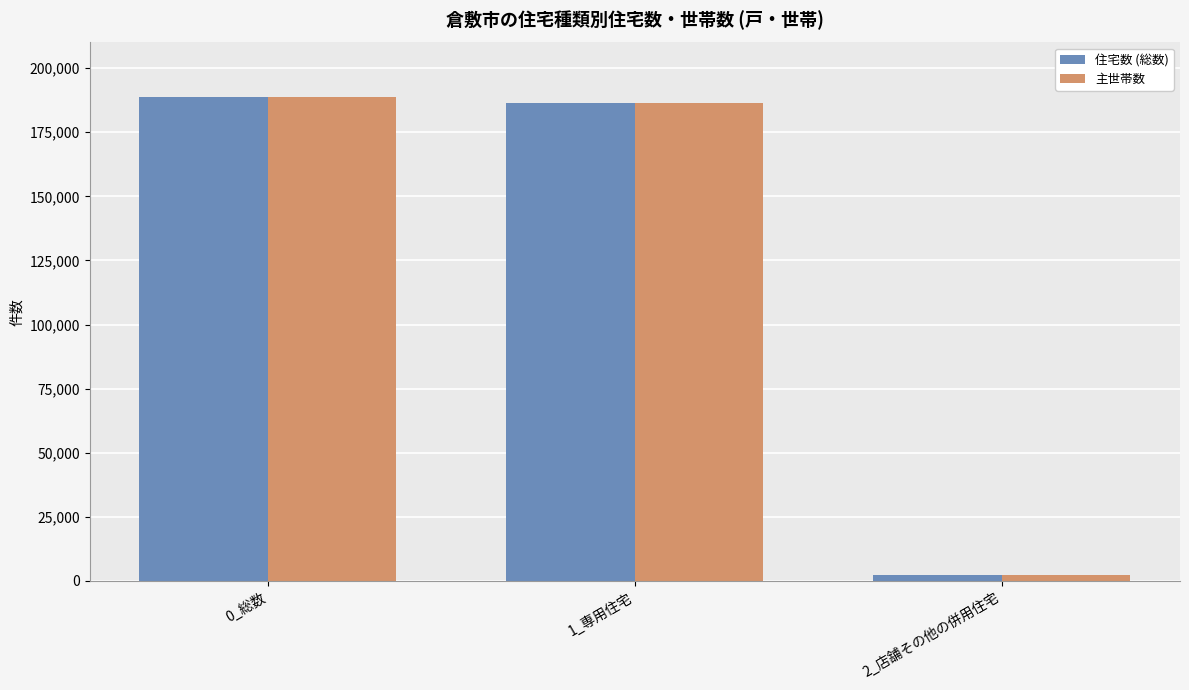

How many values in the 主世帯数 series are below 186460?

1